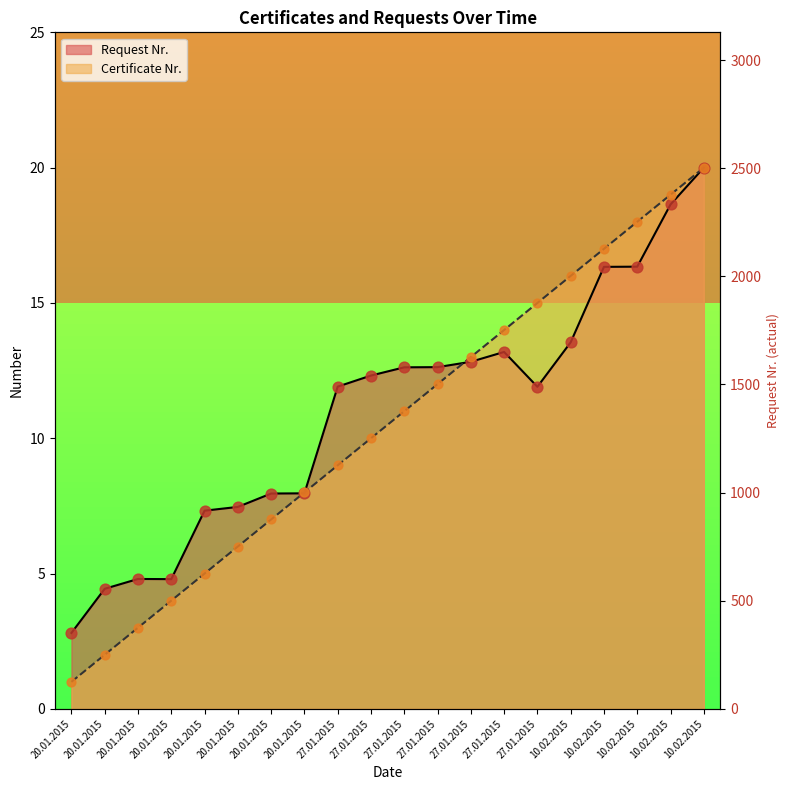

Is the value of Request Nr. at 20.01.2015 greater than the value of Certificate Nr. at 10.02.2015?

No